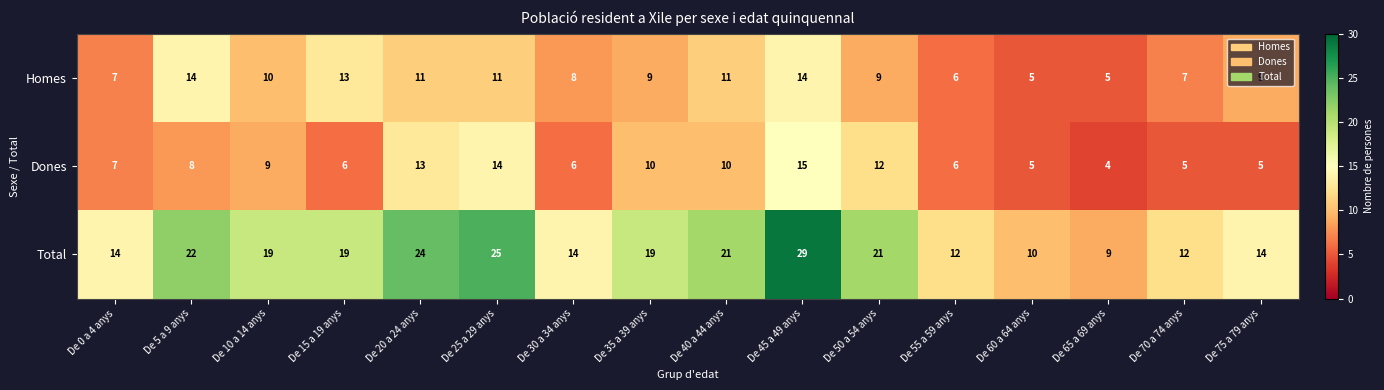

At which category does the chart reach its minimum across all series?

De 65 a 69 anys